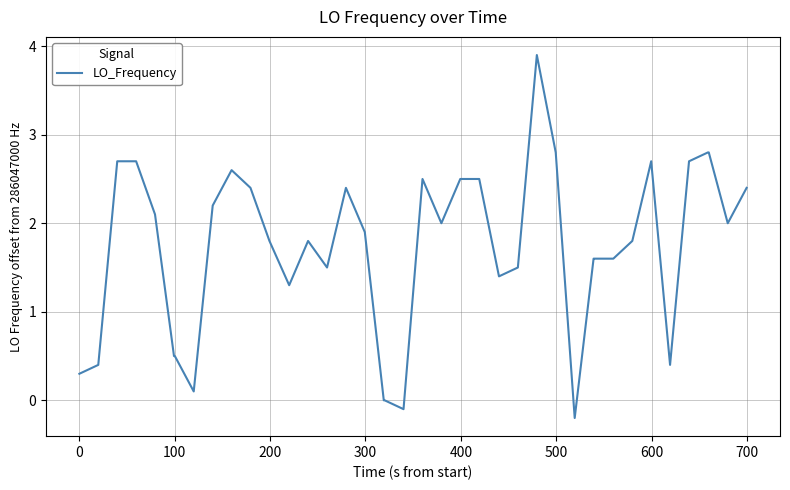

What is the difference between the maximum and minimum values?

4.1